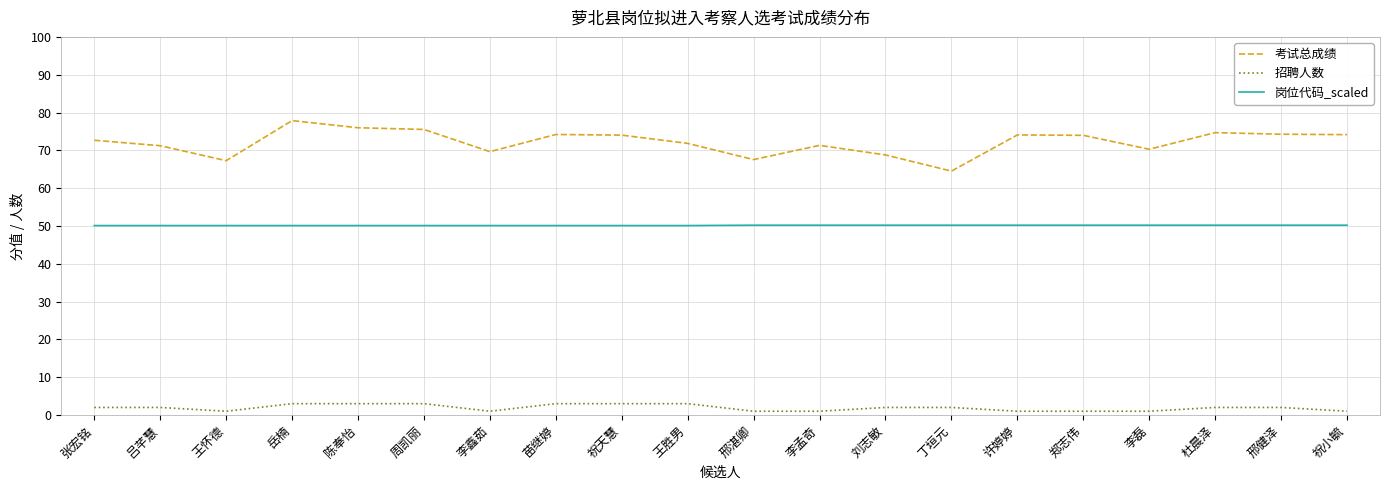

What is the approximate value of 岗位代码_scaled at 邢健泽?

50.2